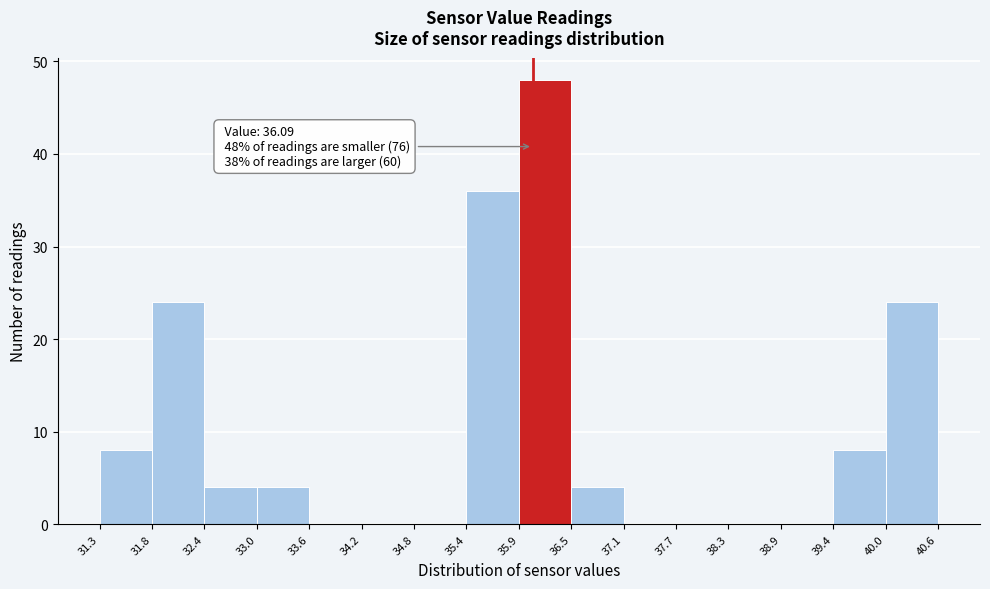

Over which range of the x-axis is the bar tallest?

35.9 to 36.5